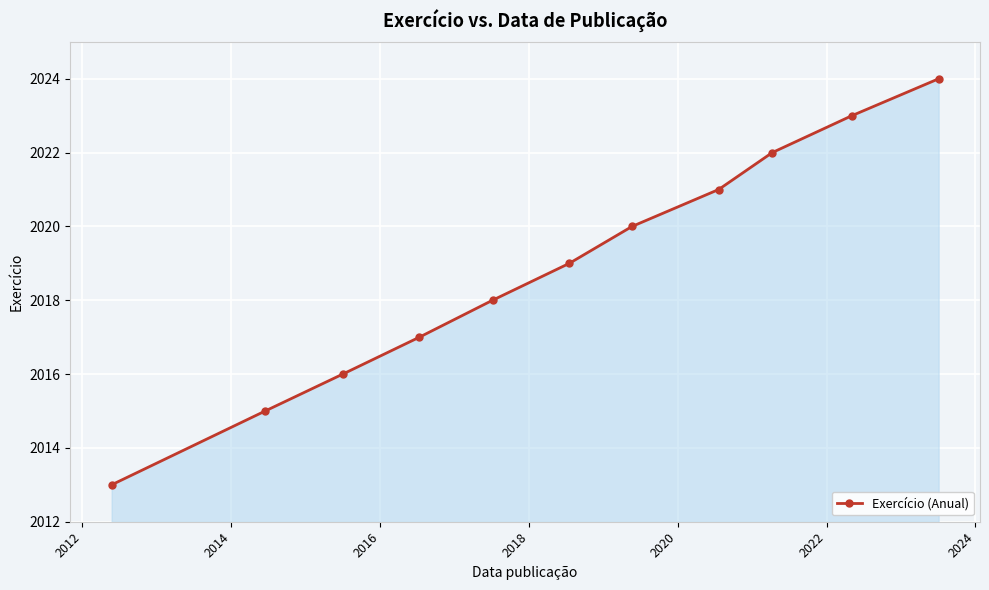

True or false: the data has more than 1 interior local peaks.

False